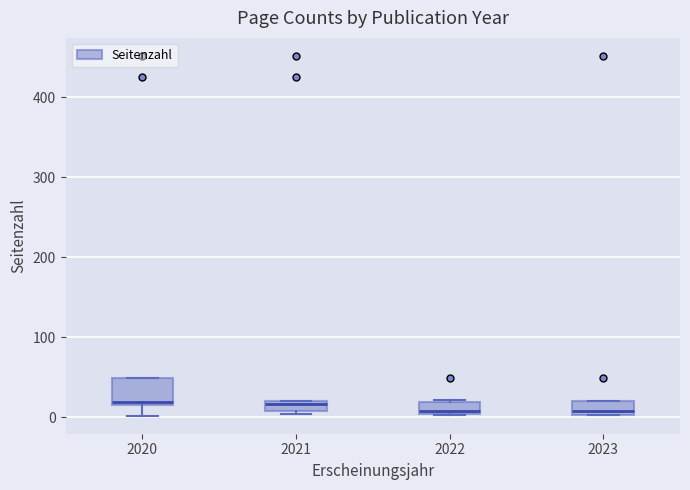

Comparing the boxes themselves (not the whiskers), which one is the tallest?

2020